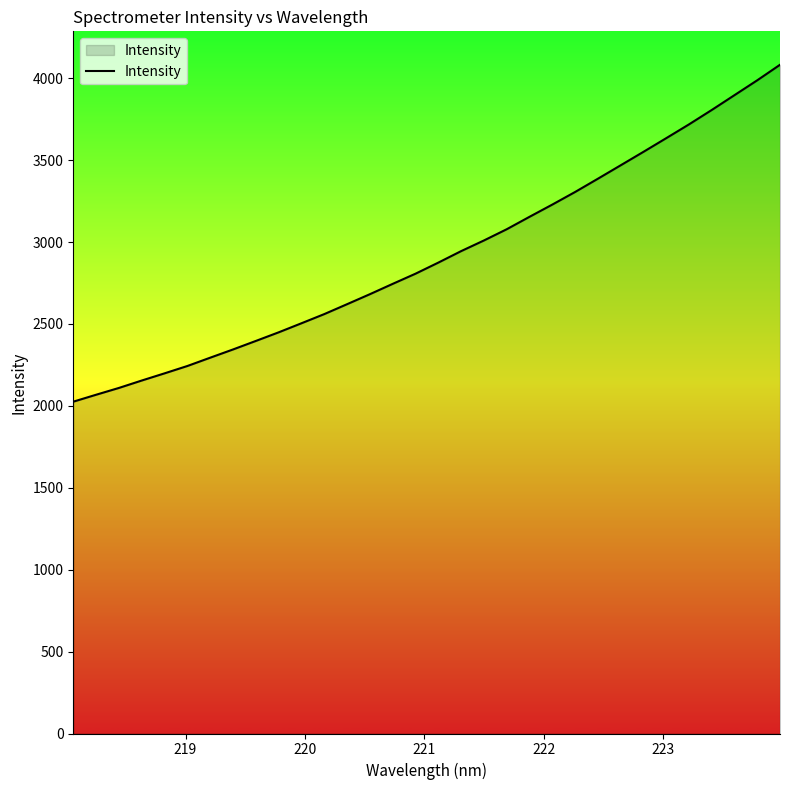

What is the maximum value shown in the chart?

4082.0